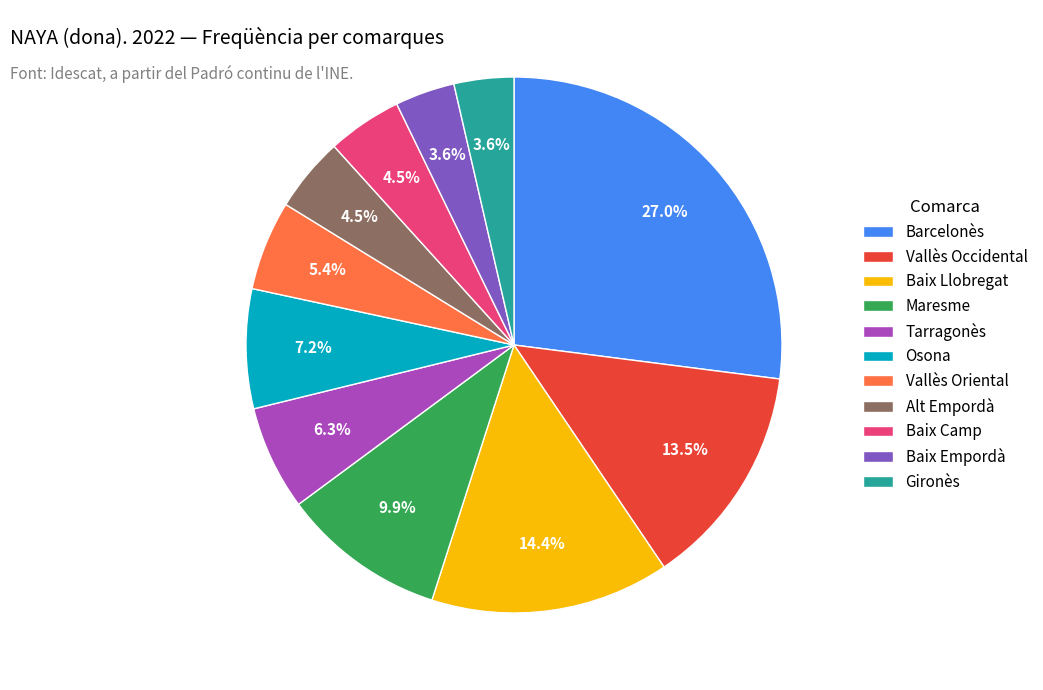

Approximately how many times larger is the value at Gironès compared to Vallès Oriental?

0.7